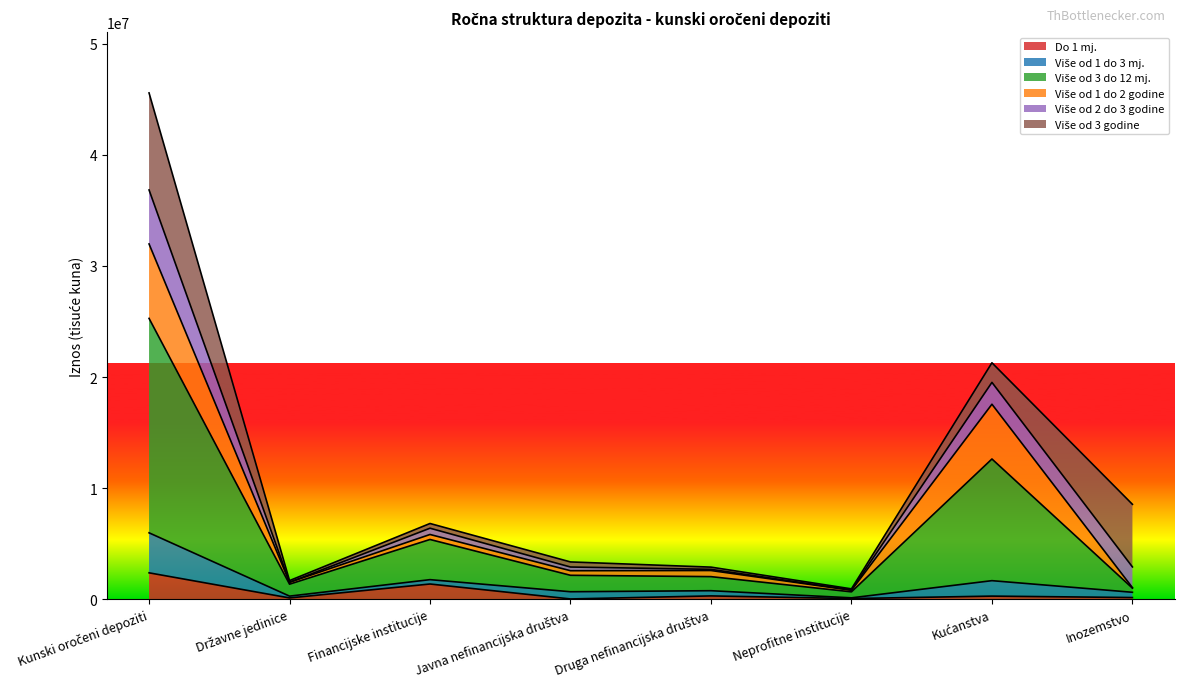

What value does the Više od 3 do 12 mj. series have at Neprofitne institucije?

816479